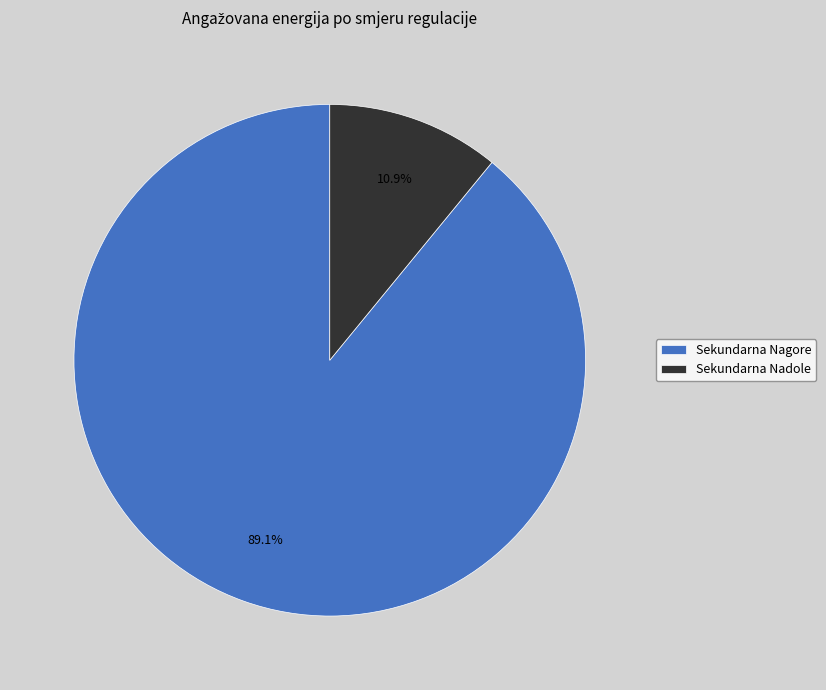

What percentage do Sekundarna Nagore and Sekundarna Nadole together represent?

100.0%